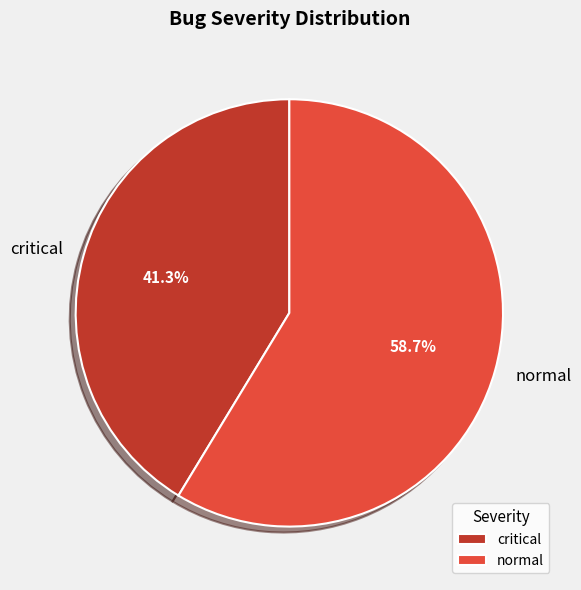

Is there a majority slice in this chart?

Yes